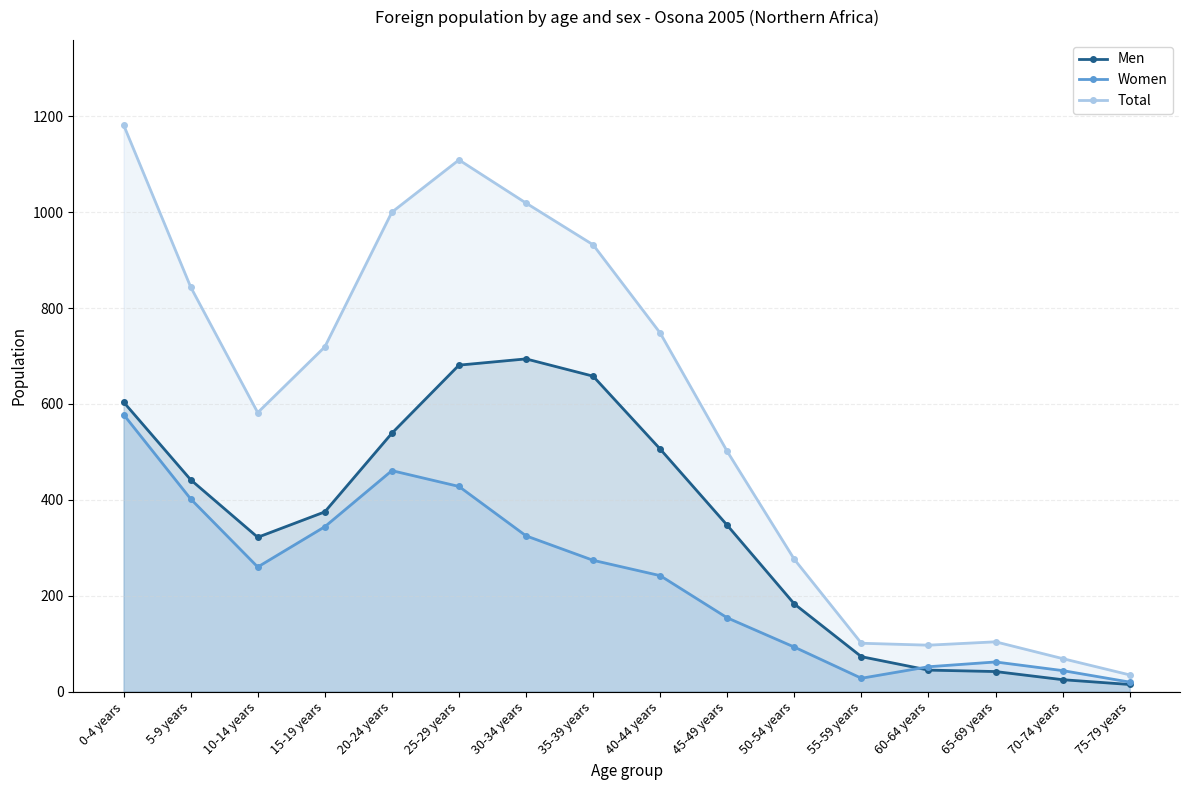

What is the value of the Women point at the 9th from the left?

242